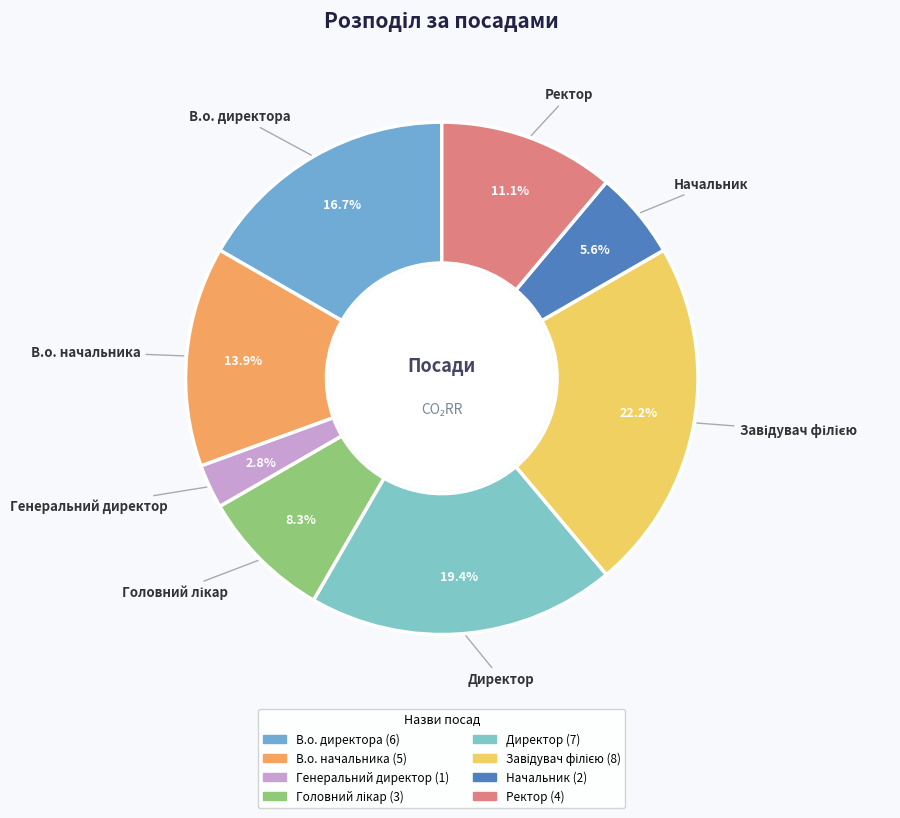

Which category has the smallest portion of the pie?

Генеральний директор